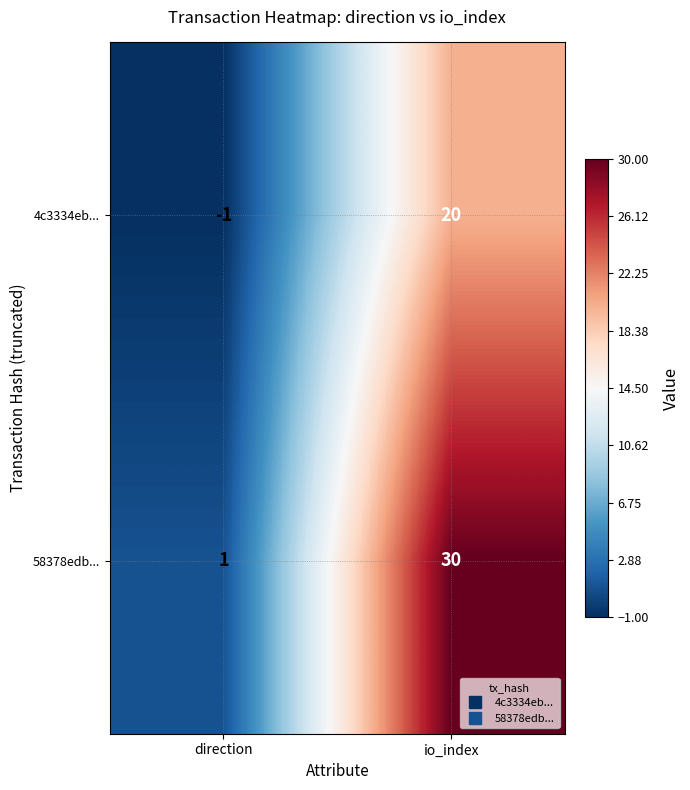

List the series in order of their peak value, lowest first.

4c3334eb..., 58378edb...